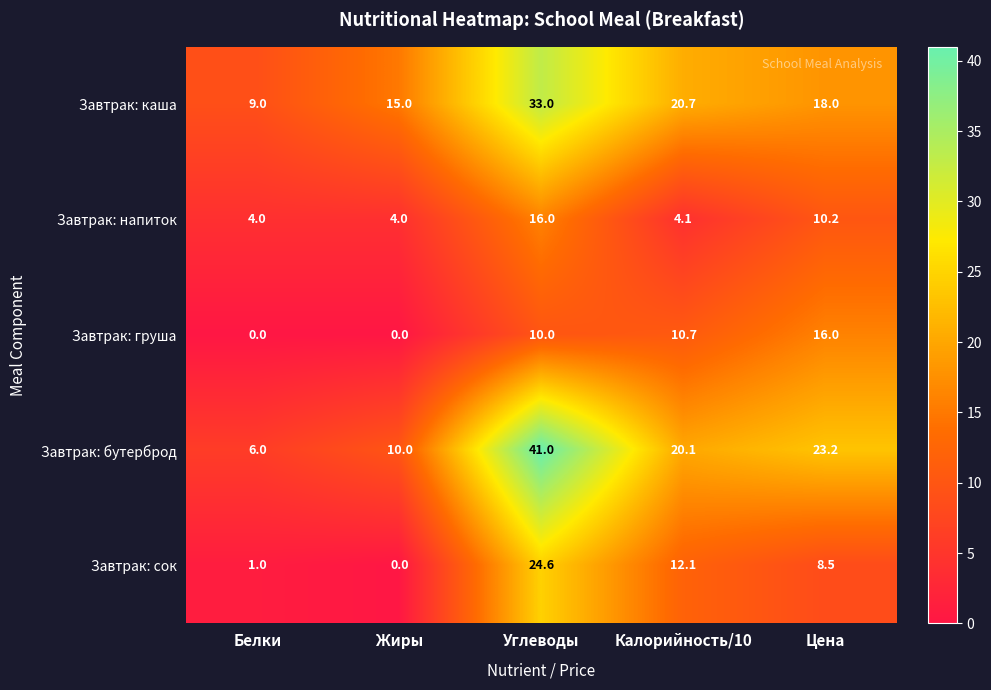

What is the difference between the Завтрак: бутерброд values at Жиры and Цена?

13.2